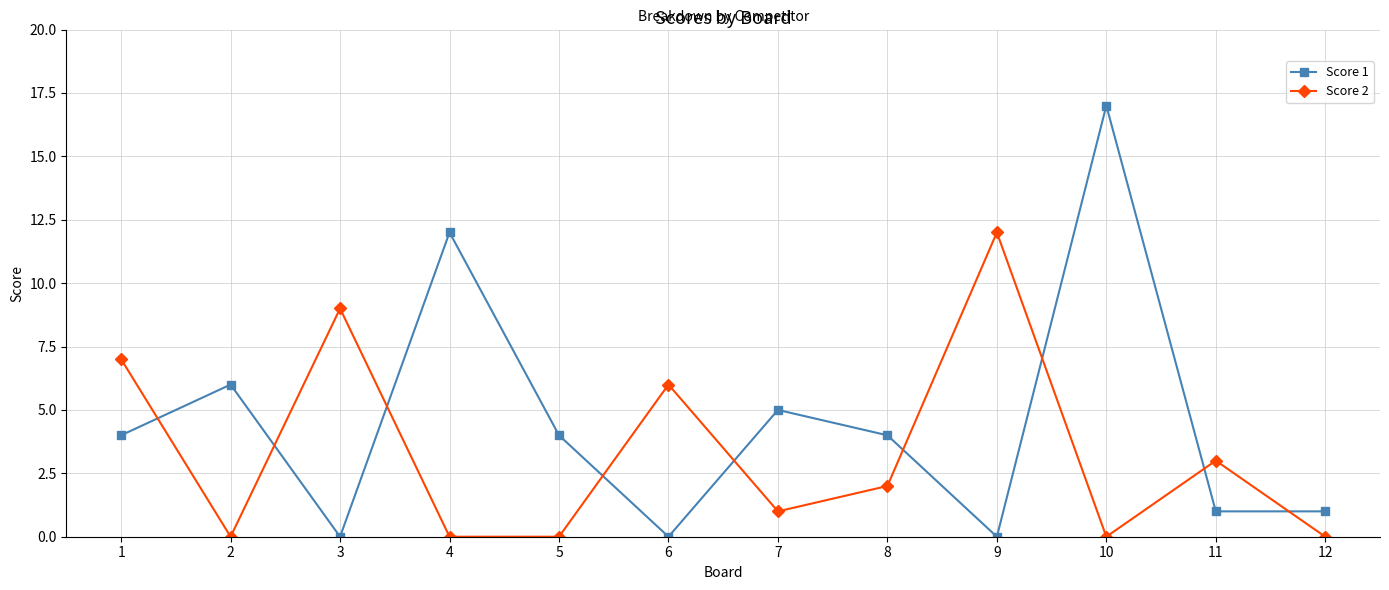

What are all the series names shown in the legend?

Score 1, Score 2